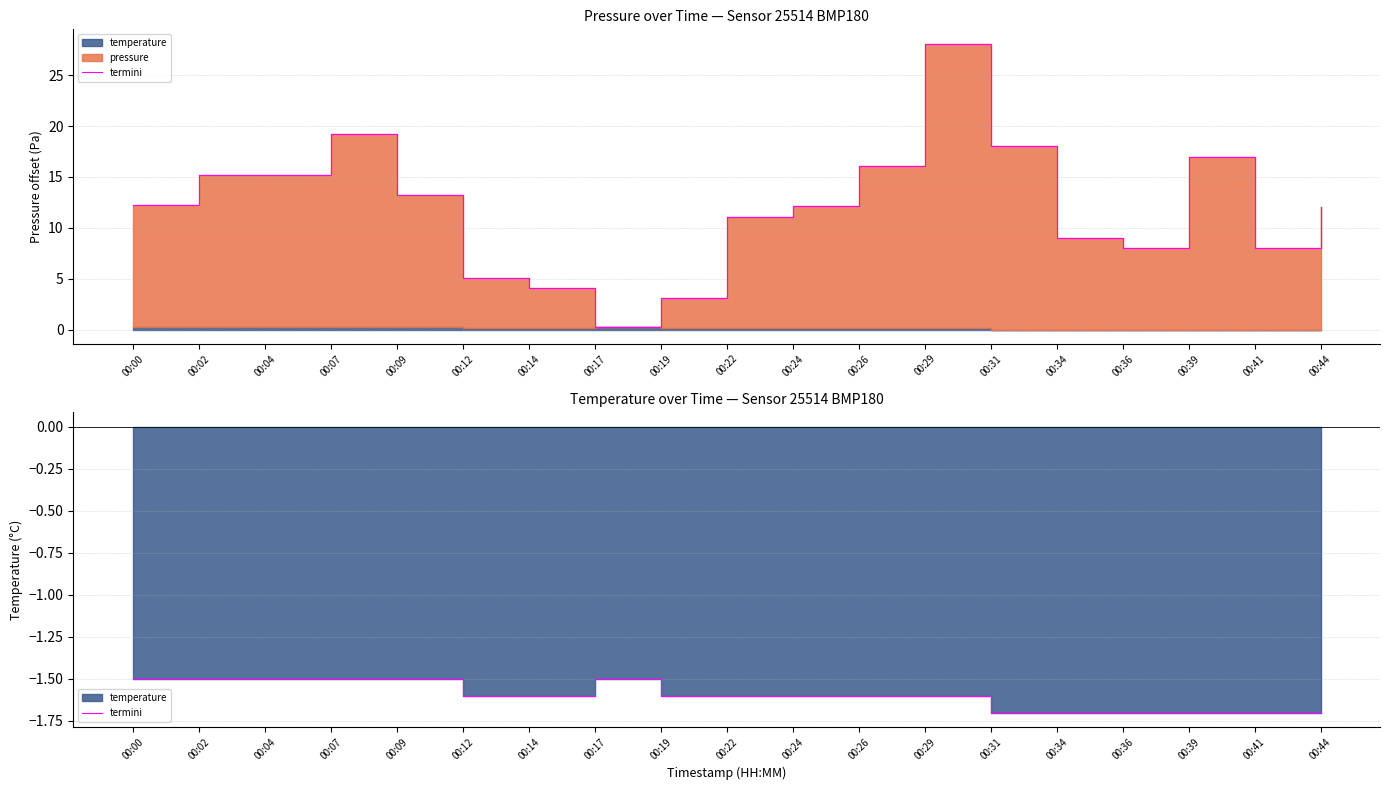

List the labels in order of value, smallest first.

00:31, 00:34, 00:36, 00:39, 00:41, 00:44, 00:12, 00:14, 00:19, 00:22, 00:24, 00:26, 00:29, 00:00, 00:02, 00:04, 00:07, 00:09, 00:17